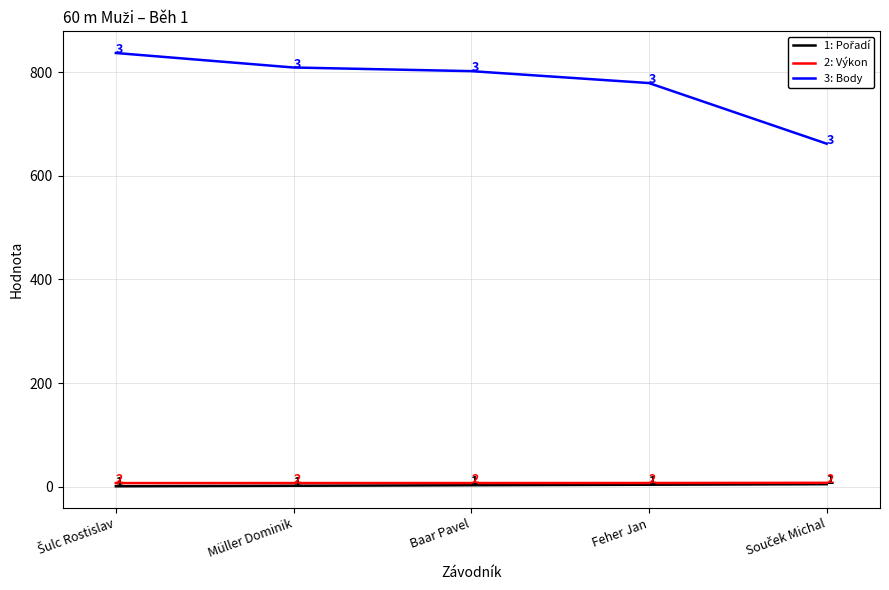

What position from the right is Müller Dominik?

4